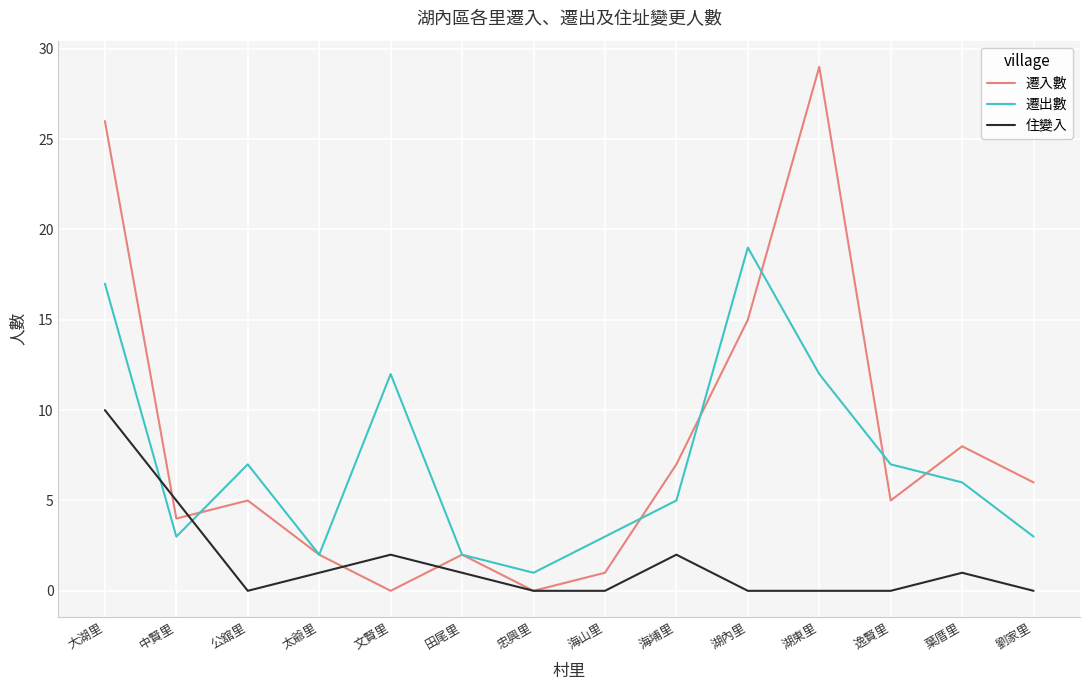

Between which two adjacent categories do 遷入數 and 遷出數 first intersect?

中賢里 and 公舘里